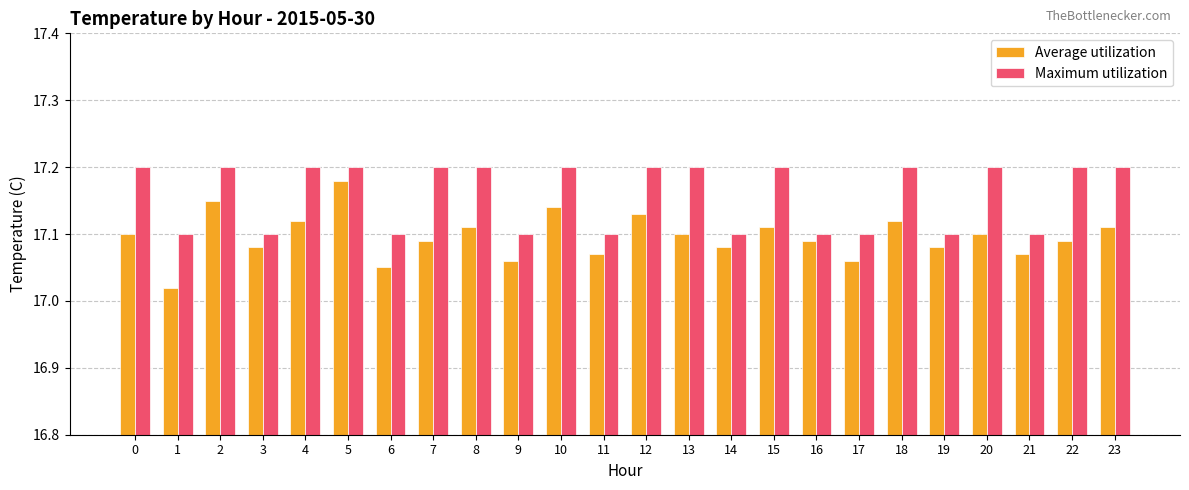

Is the value of Average utilization at 5 greater than the value of Maximum utilization at 6?

Yes